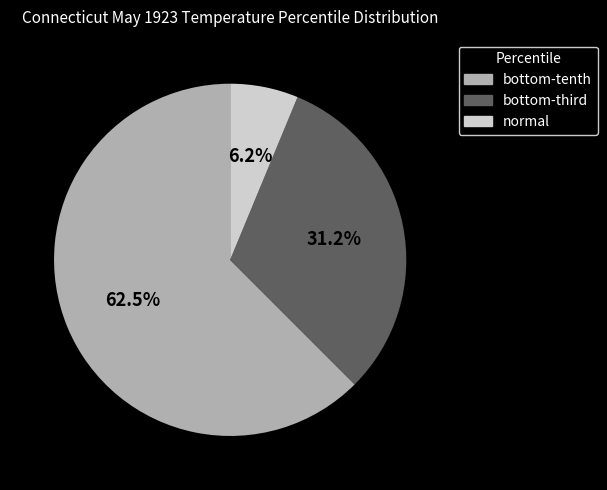

Which slice is the largest?

bottom-tenth